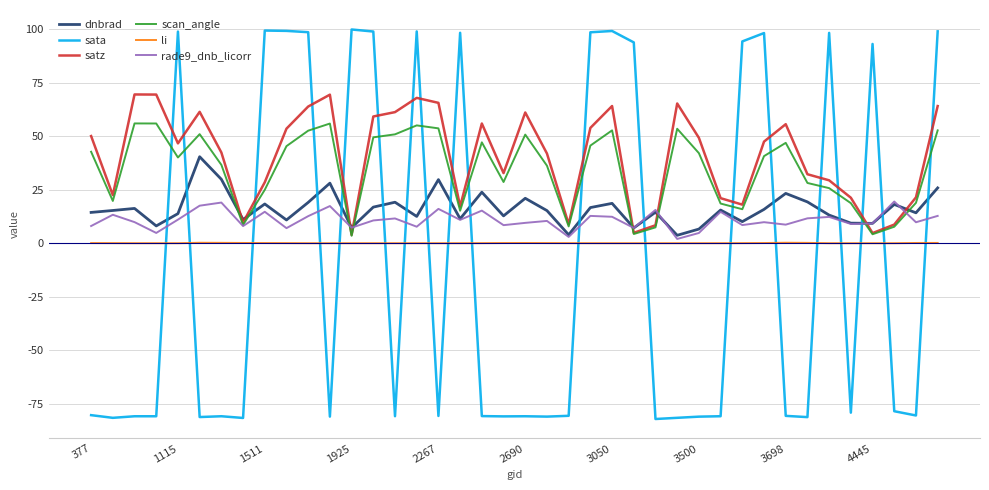

How many lines are shown in the chart?

6